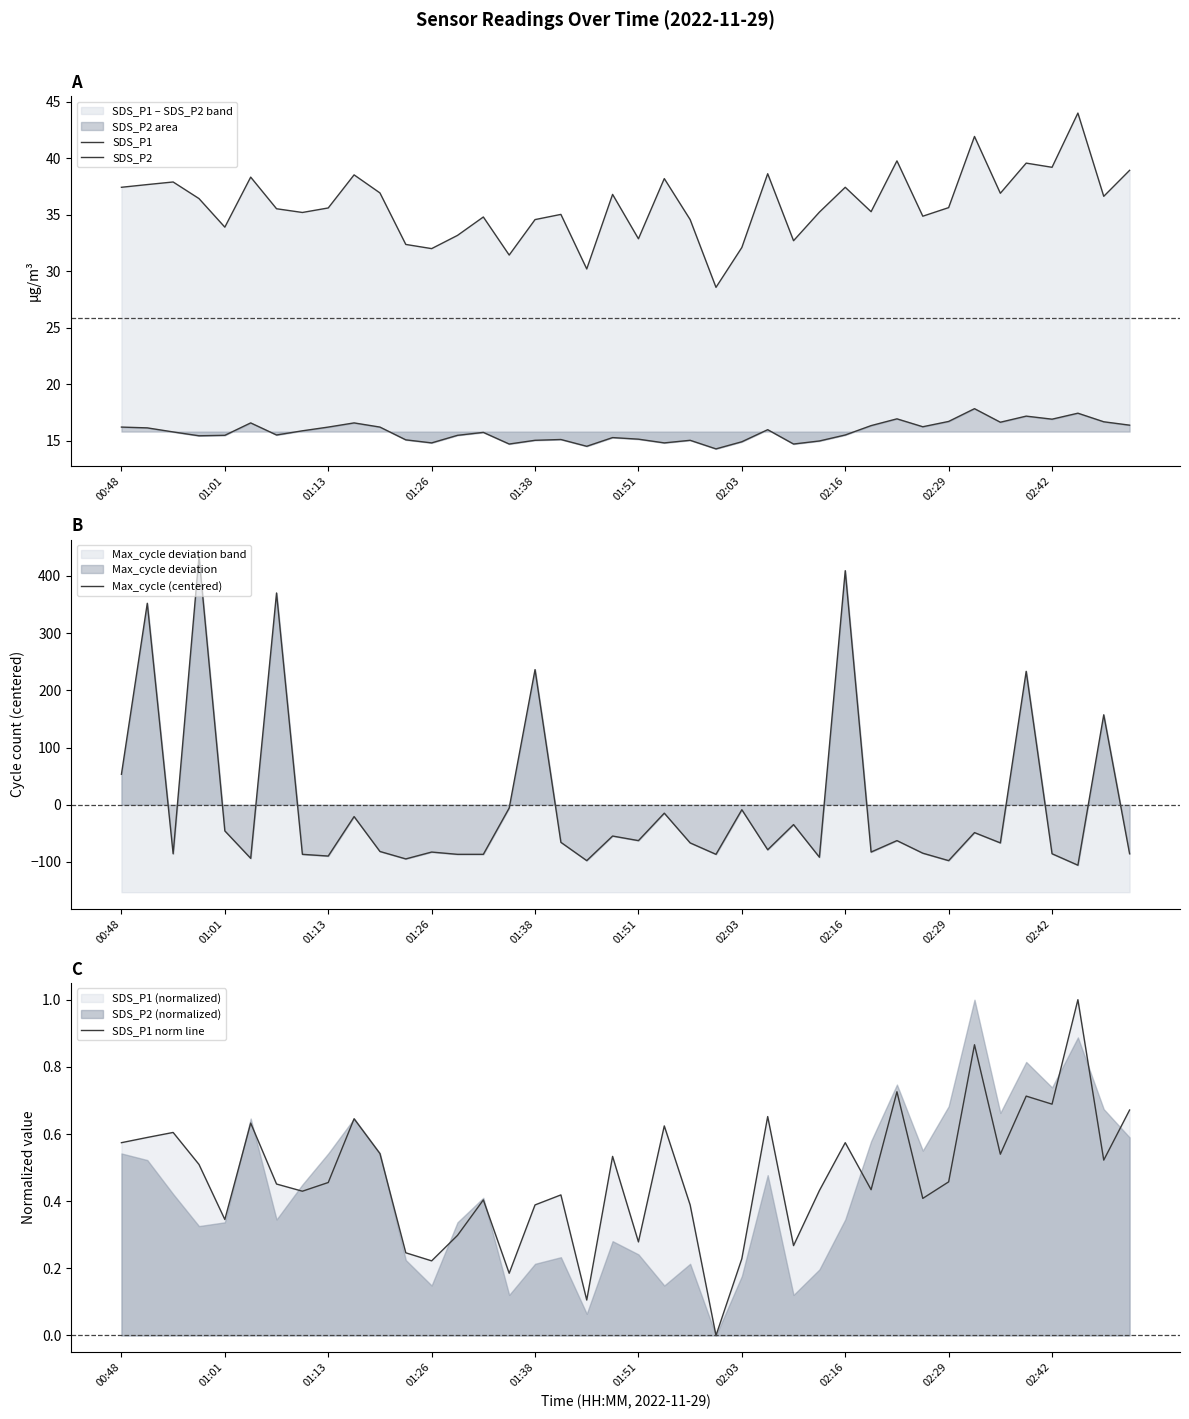

What is the difference between the maximum and minimum values in the SDS_P1 series?

15.4